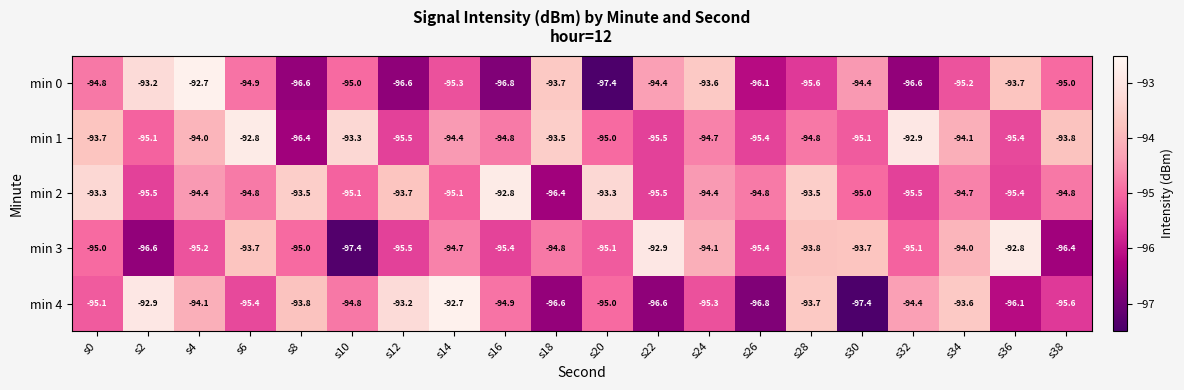

What is the difference between the highest and lowest values at s6?

2.6